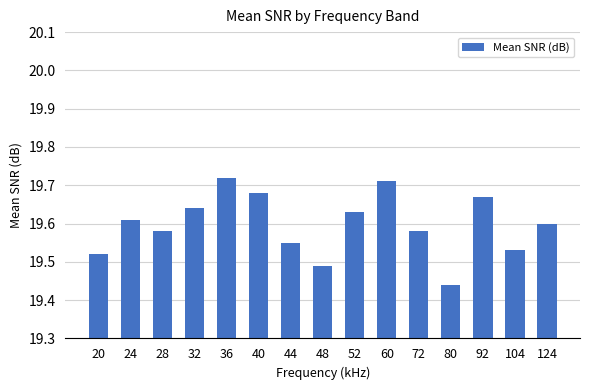

Count the values in the range 19 to 20.

15